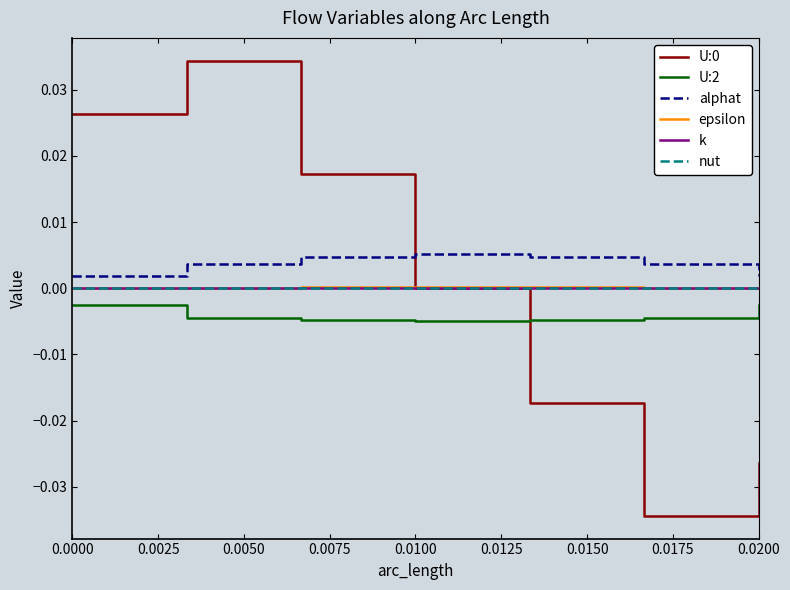

True or false: alphat and k intersect in this chart.

False